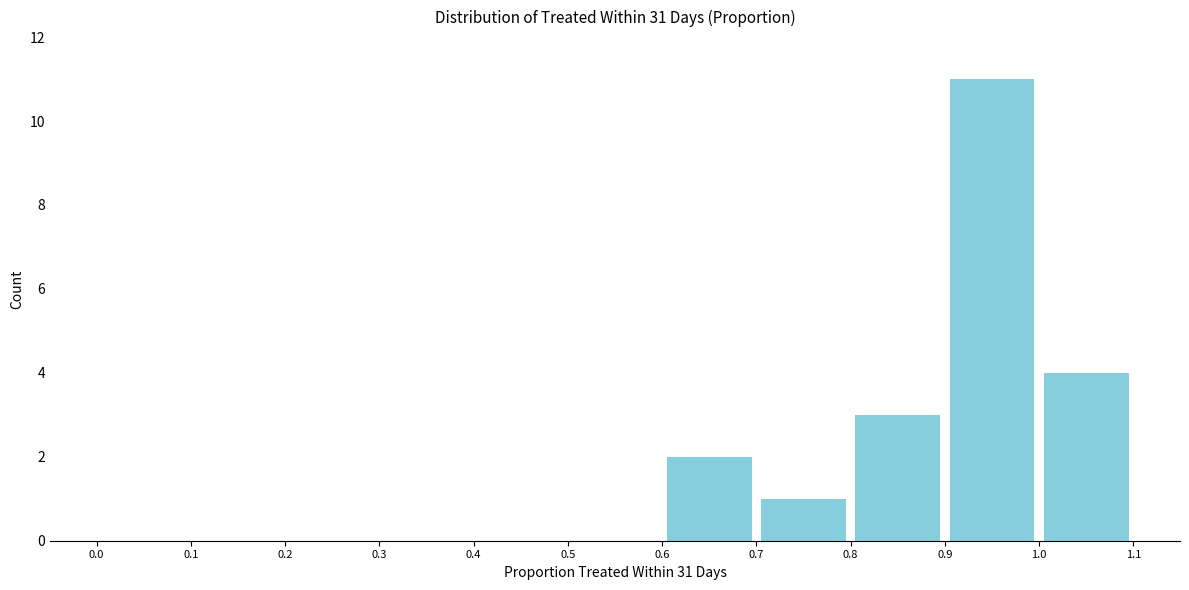

Reading left to right, list every bar in this chart as the range it spans on the x-axis followed by its height. The values are not printed on the chart, so give them approximately, as read against the axis.

0.0 to 0.1: 0
0.1 to 0.2: 0
0.2 to 0.3: 0
0.3 to 0.4: 0
0.4 to 0.5: 0
0.5 to 0.6: 0
0.6 to 0.7: 2
0.7 to 0.8: 1
0.8 to 0.9: 3
0.9 to 1.0: 11
1.0 to 1.1: 4